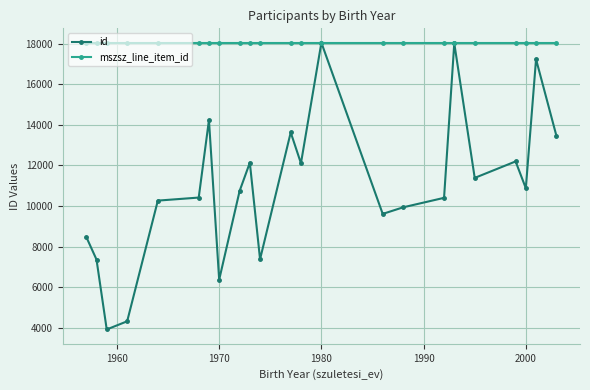

Which series has the widest spread of values?

id